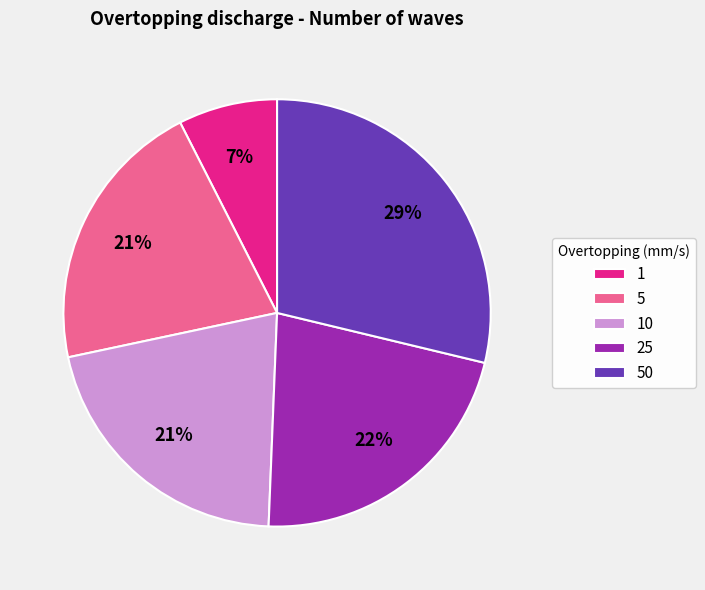

The 1 slice represents 7% of the pie. True or false?

True